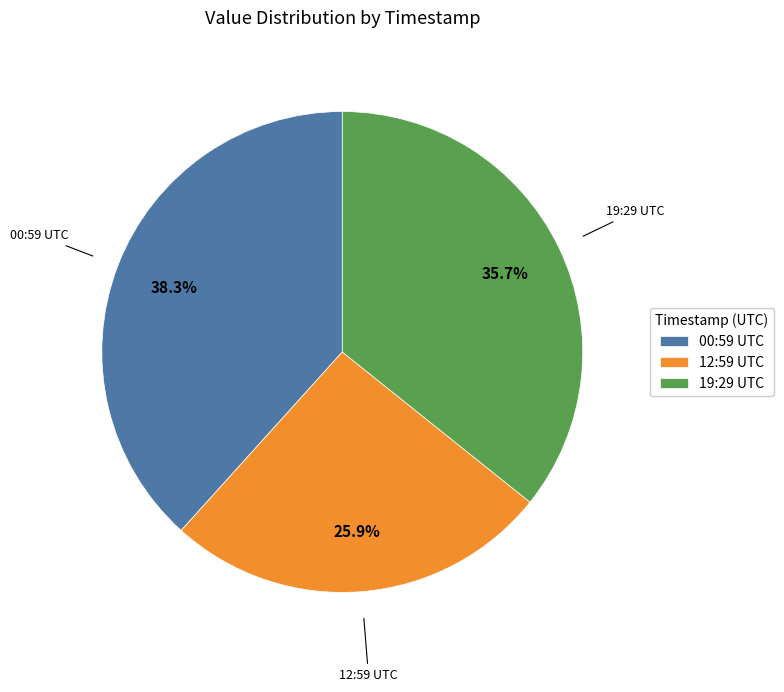

What is the largest slice in the pie chart?

00:59 UTC